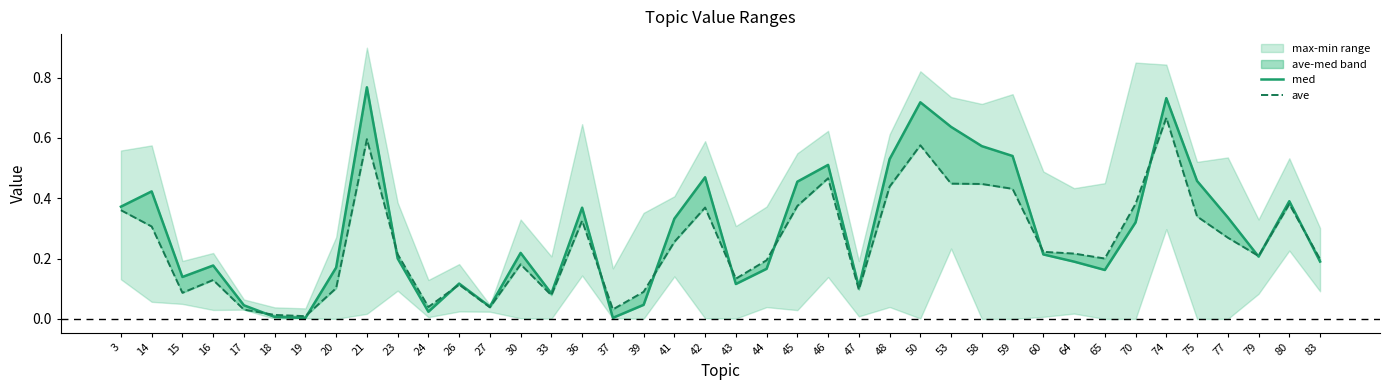

At which category does the chart reach its minimum across all series?

19